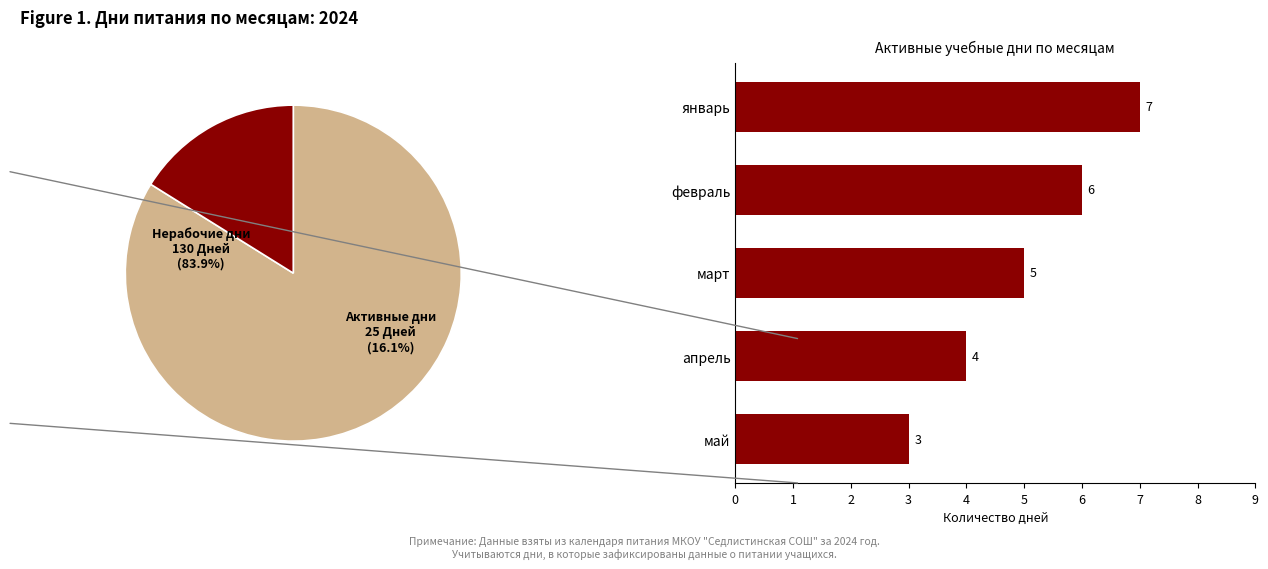

Combined, do январь and май account for over 50%?

No